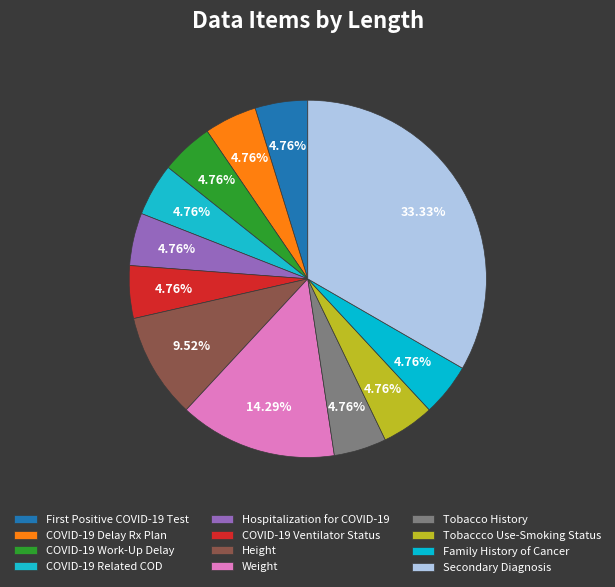

How many segments does this pie chart have?

12